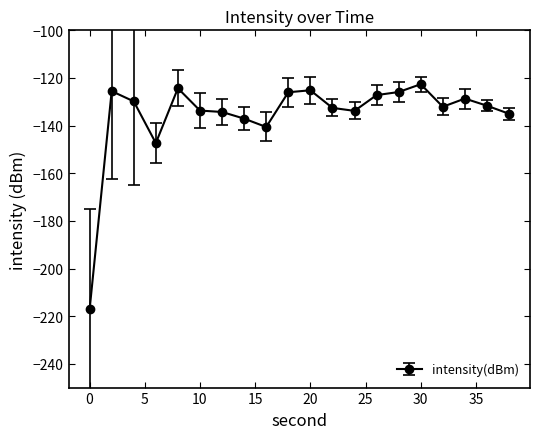

What is the minimum value shown in the chart?

-217.2